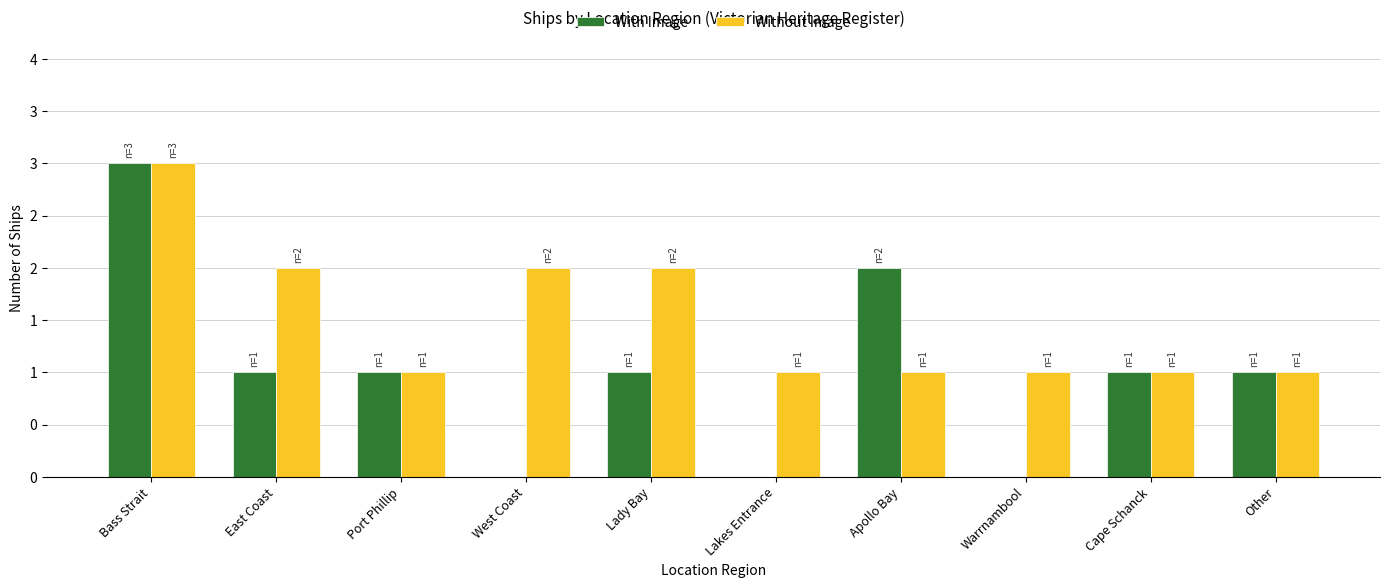

Rank the categories by With Image value from highest to lowest.

Bass Strait, Apollo Bay, East Coast, Port Phillip, Lady Bay, Cape Schanck, Other, West Coast, Lakes Entrance, Warrnambool